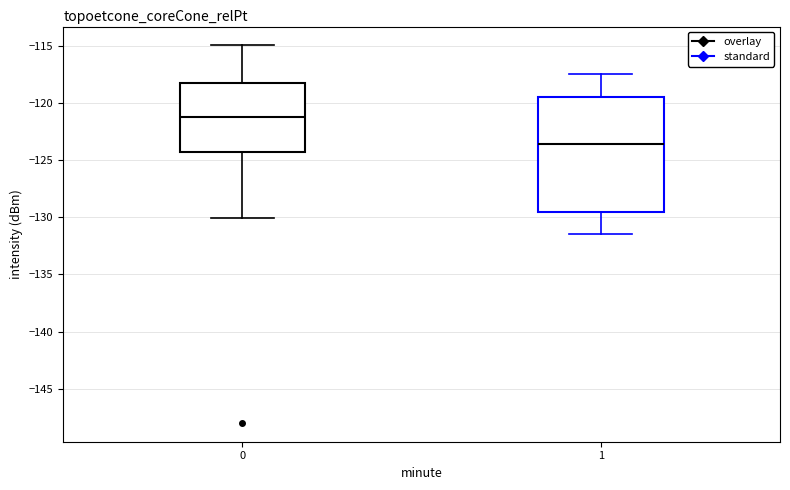

Comparing the boxes themselves (not the whiskers), which one is the tallest?

1